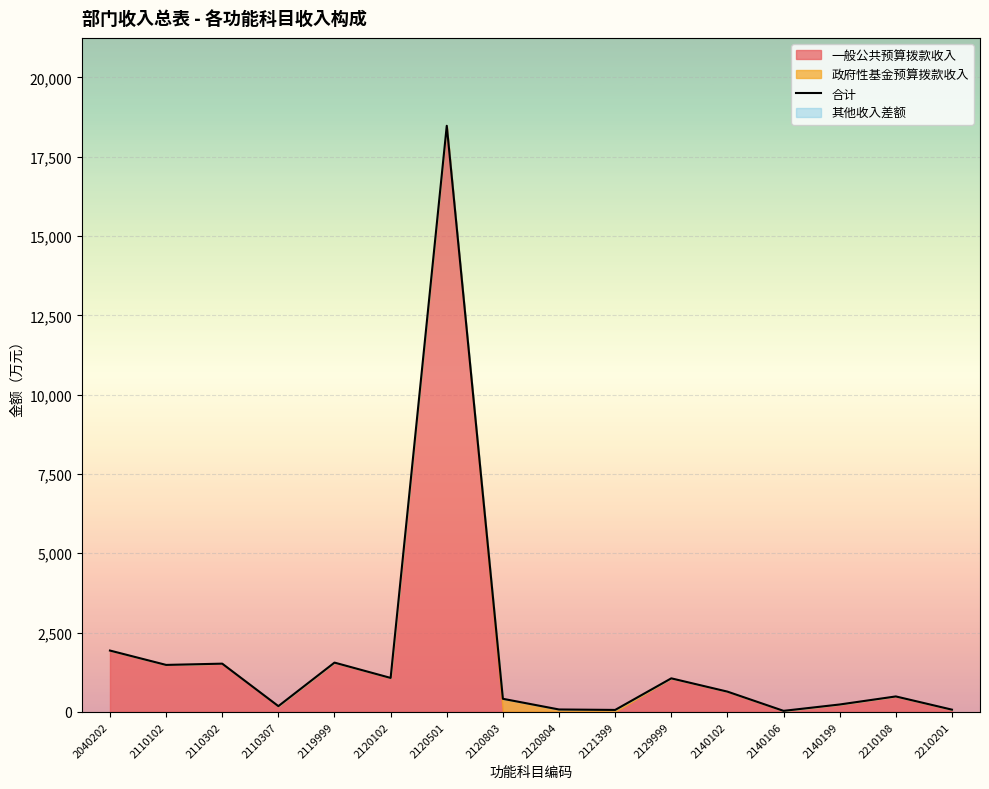

Reading left to right, transcribe all the data shown in this chart.

1931.0	1478.3	1517.9	178.8	1551.1	1068.3	18474.3	410.0	73.4	59.1	1054.9	636.5	30.0	230.6	484.6	68.1